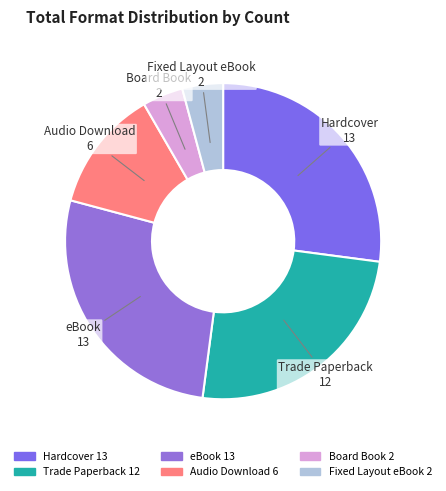

Is the sum of eBook and Audio Download greater than half?

No